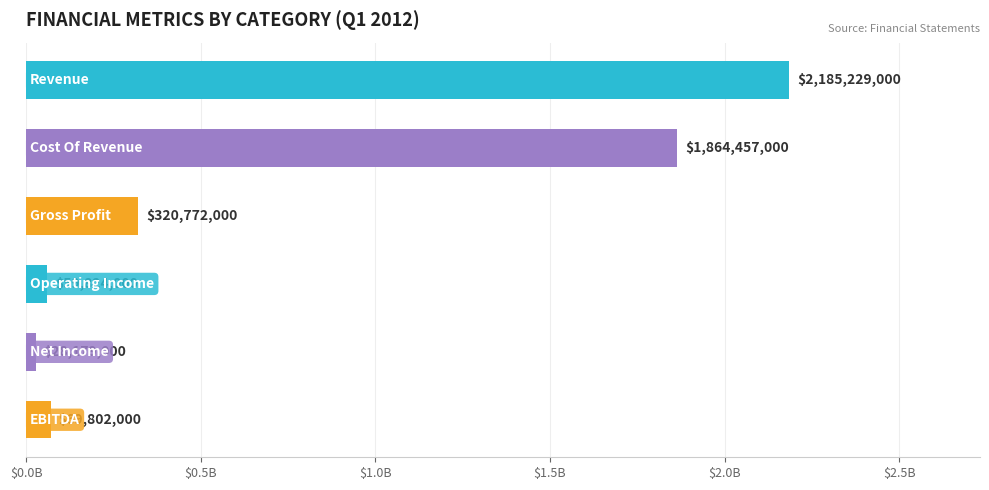

Rank the categories by value from lowest to highest.

Net Income, Operating Income, EBITDA, Gross Profit, Cost Of Revenue, Revenue